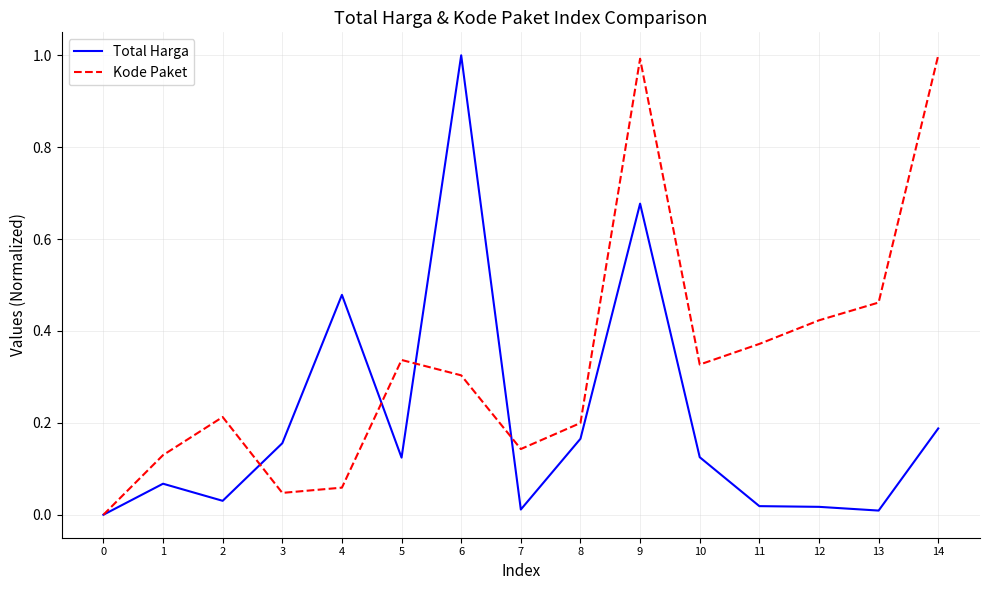

True or false: Total Harga has more than 1 interior local peaks.

True